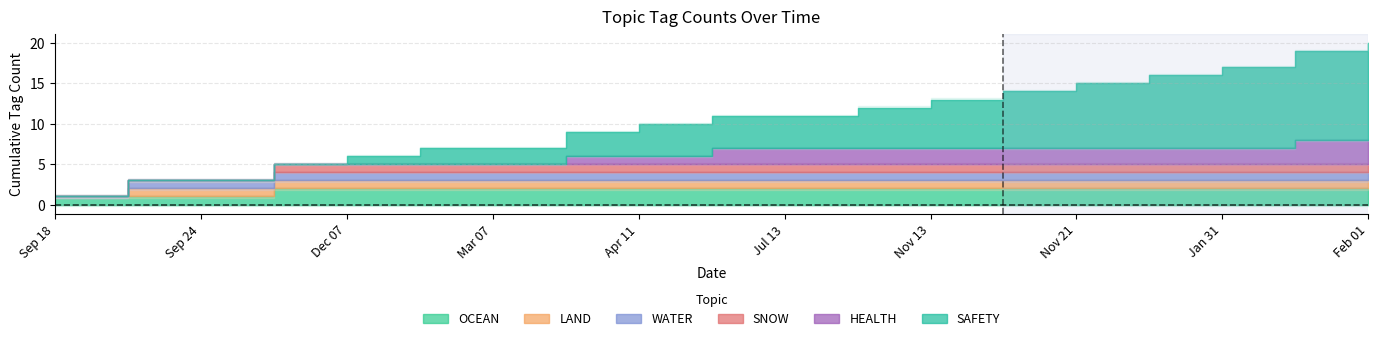

True or false: SAFETY and SNOW intersect in this chart.

True